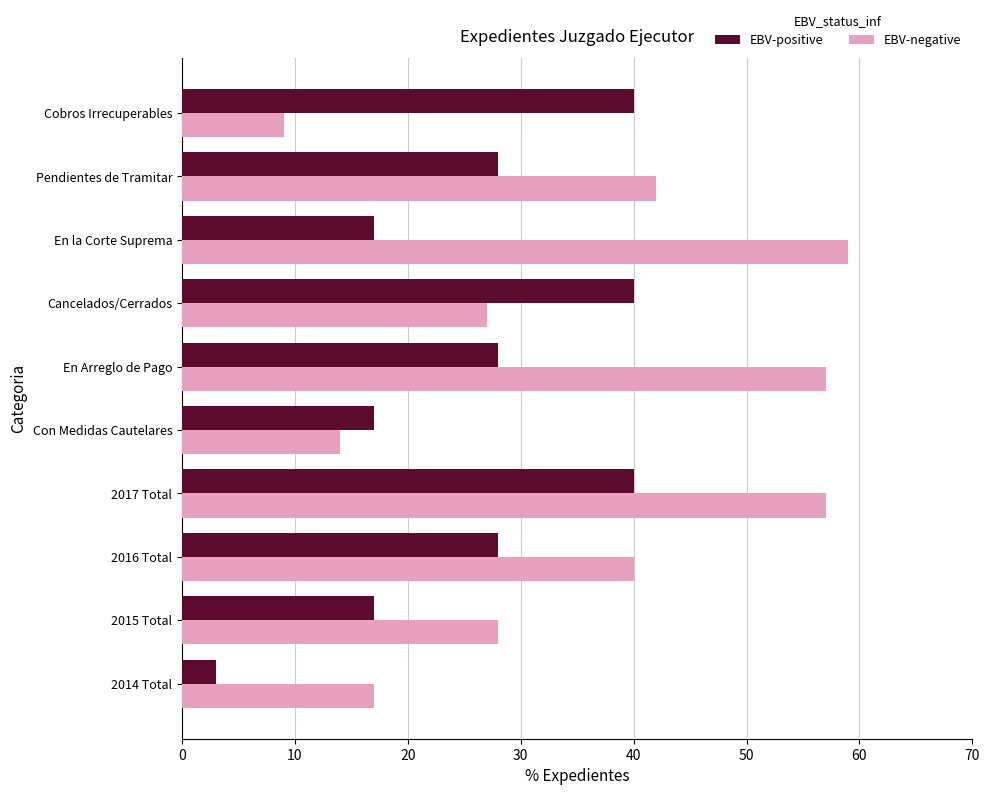

Is it true that EBV-positive equals 67 at Cobros Irrecuperables?

False